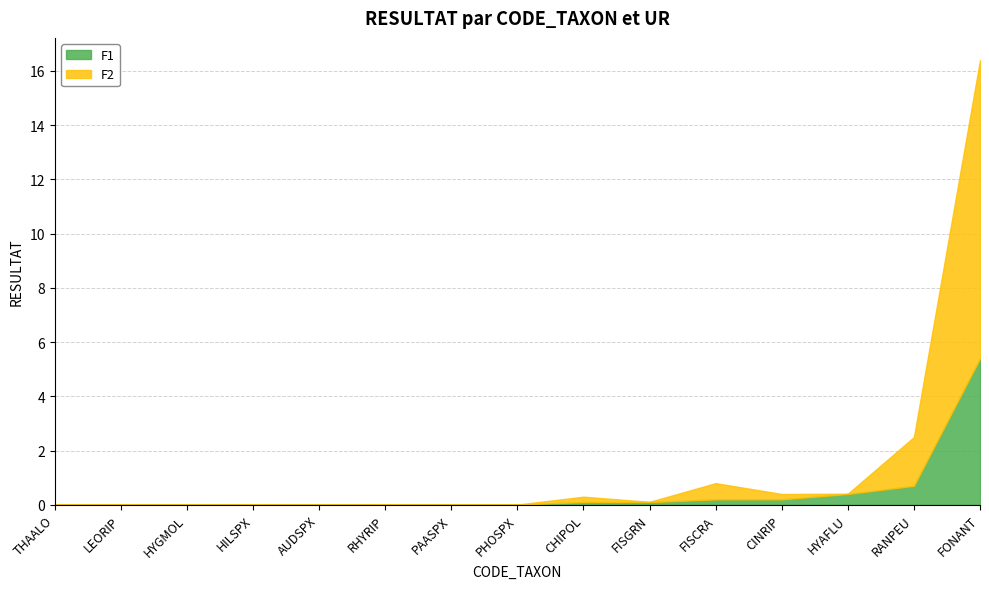

What is the difference between the maximum and minimum values in the F2 series?

11.0